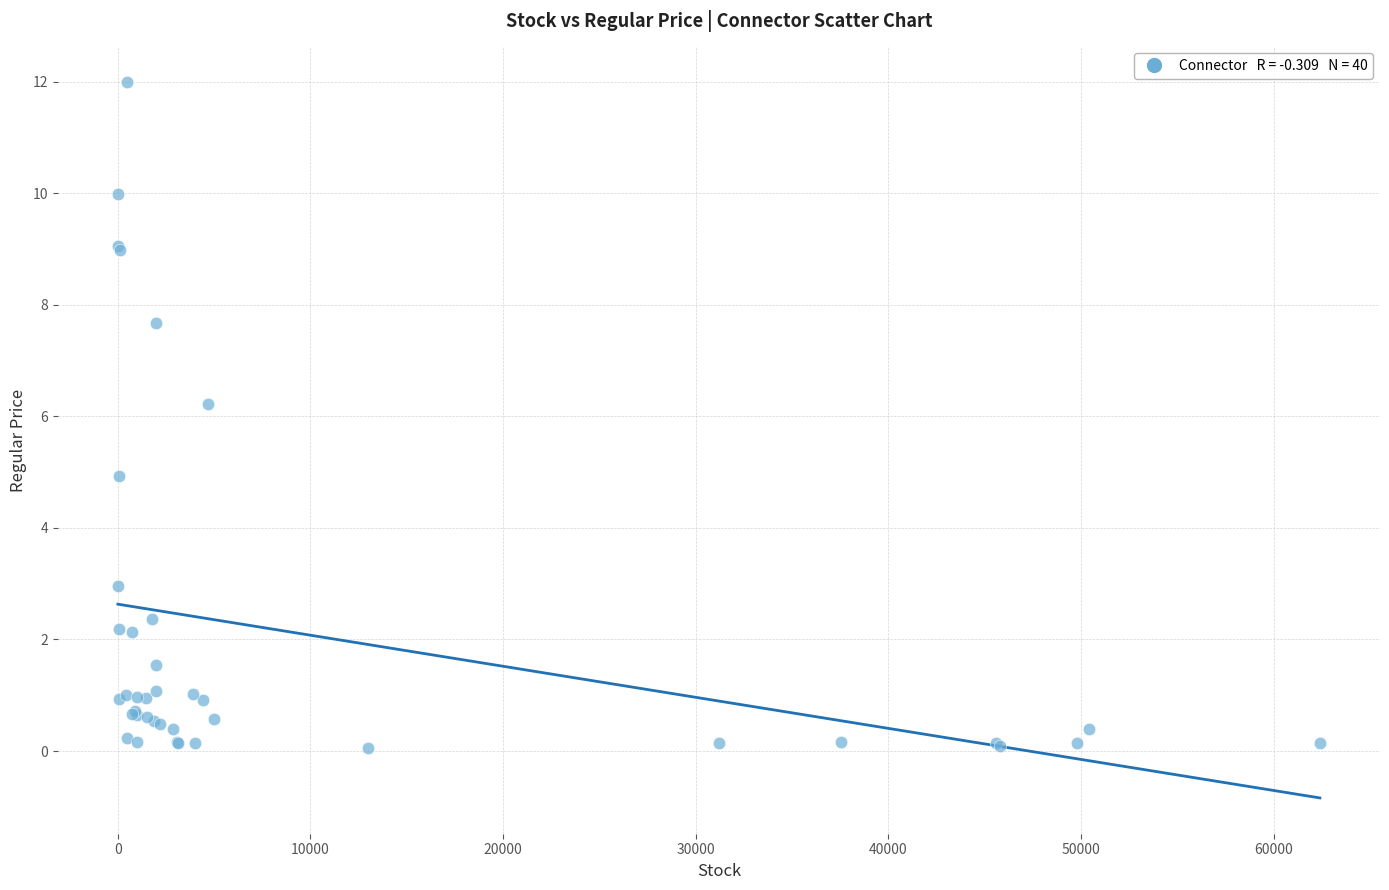

What Y value in the scatter plot is closest to 6?

6.2